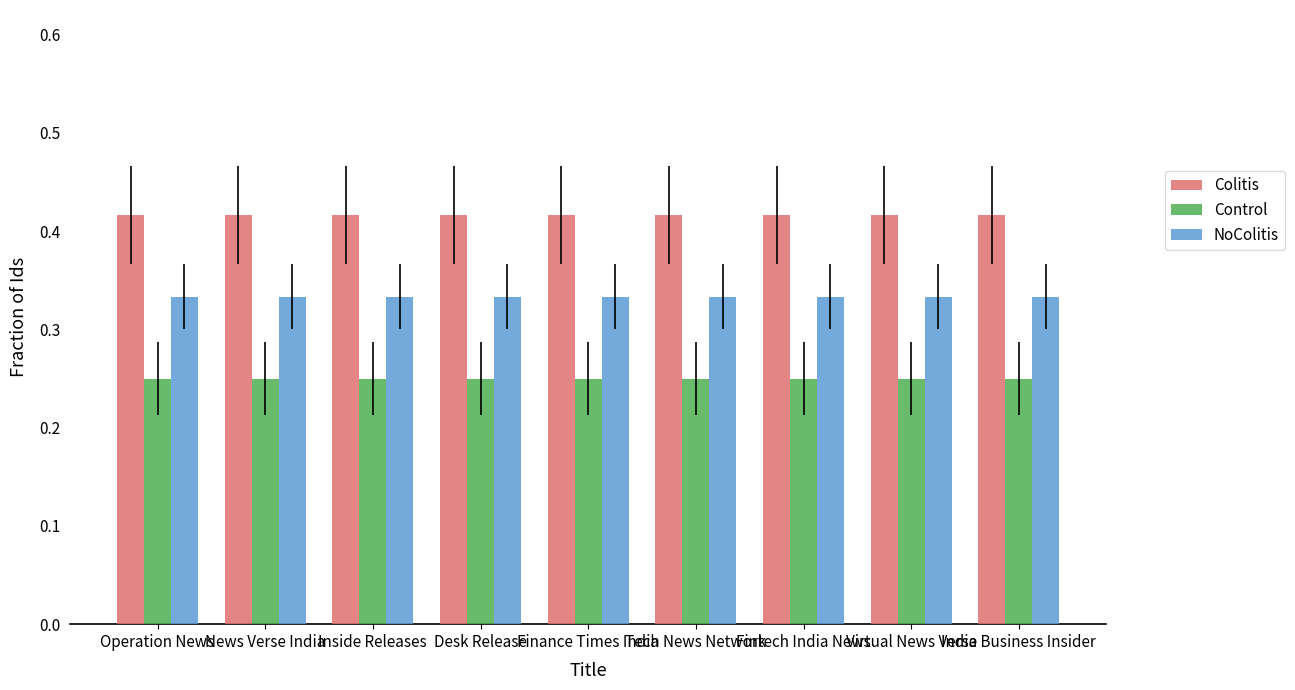

Rank the series at India Business Insider from highest to lowest value.

Colitis, NoColitis, Control